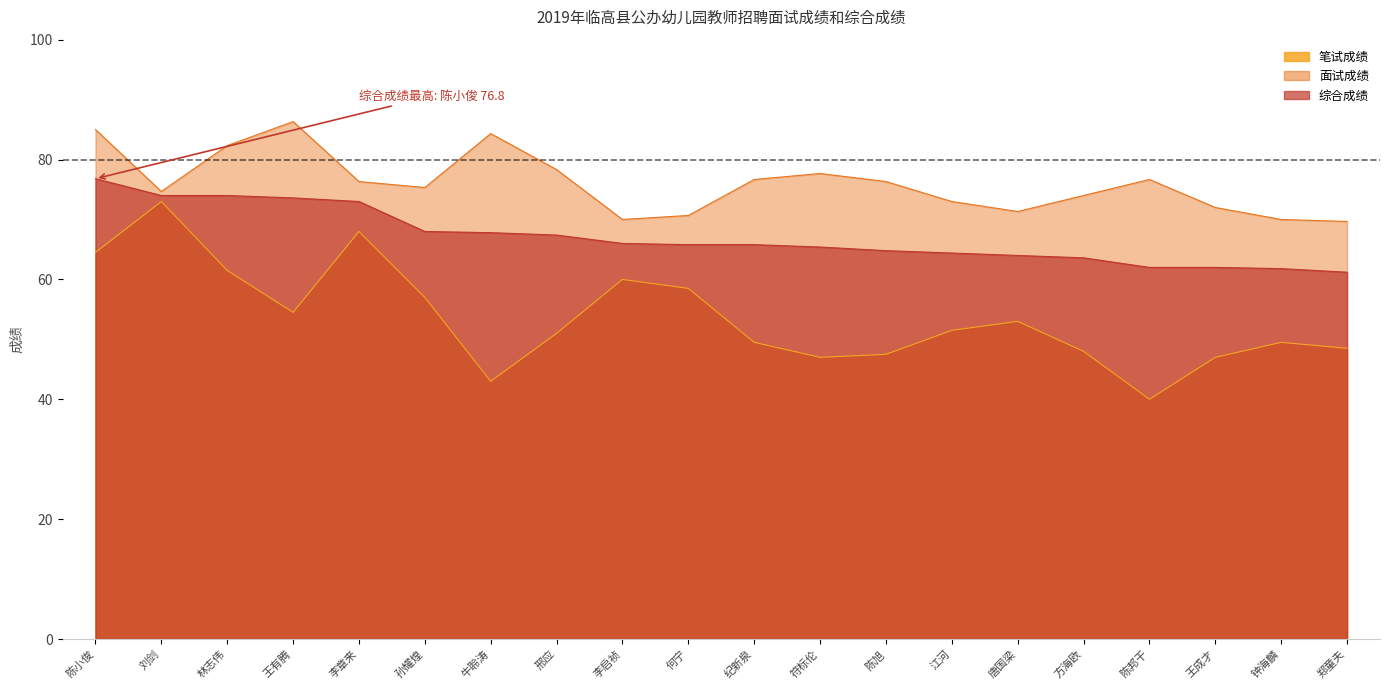

Which category has the lowest value in the 综合成绩 series?

郑童夫